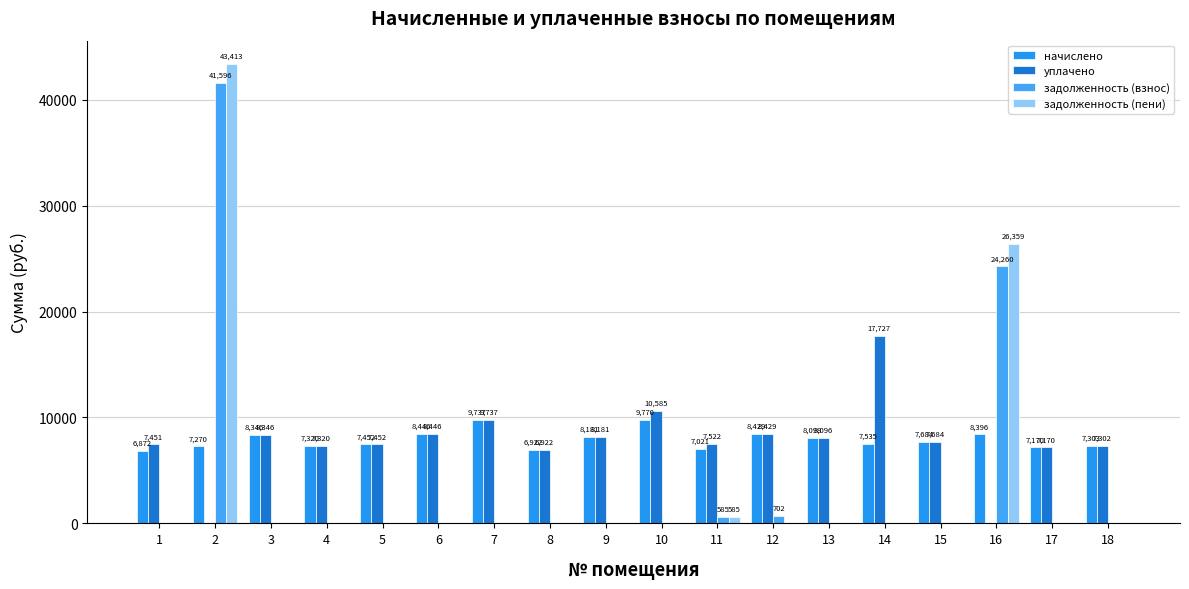

Rank the categories by уплачено value from highest to lowest.

14, 10, 7, 6, 12, 3, 9, 13, 15, 11, 5, 1, 4, 18, 17, 8, 2, 16